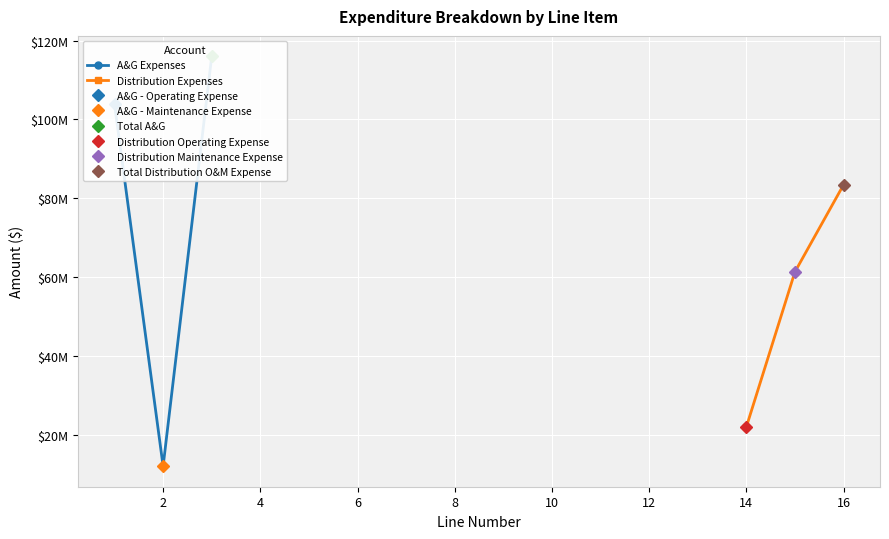

What is the value of the Distribution Expenses point at the 1st from the left?

22068236.2